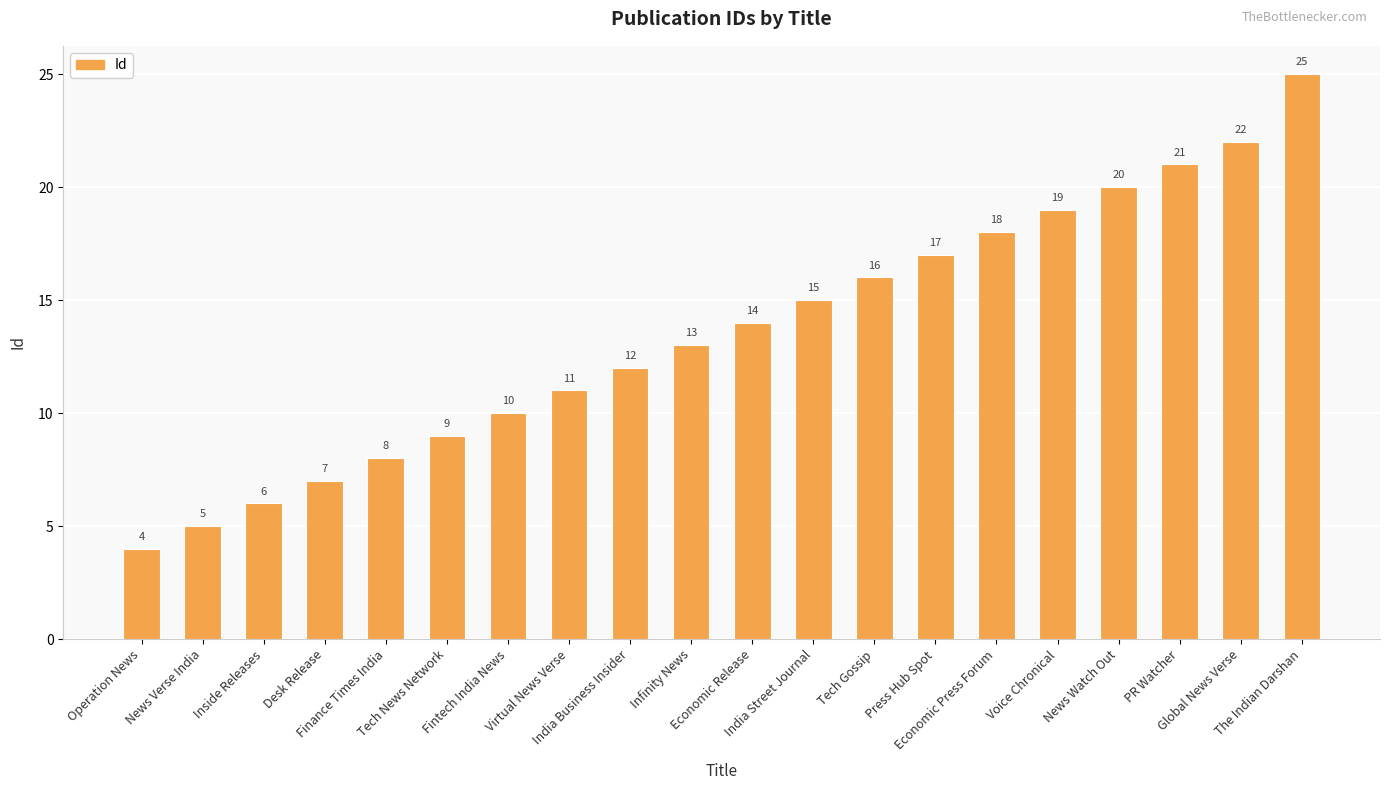

Reading left to right, what are all the values shown in this chart?

4	5	6	7	8	9	10	11	12	13	14	15	16	17	18	19	20	21	22	25